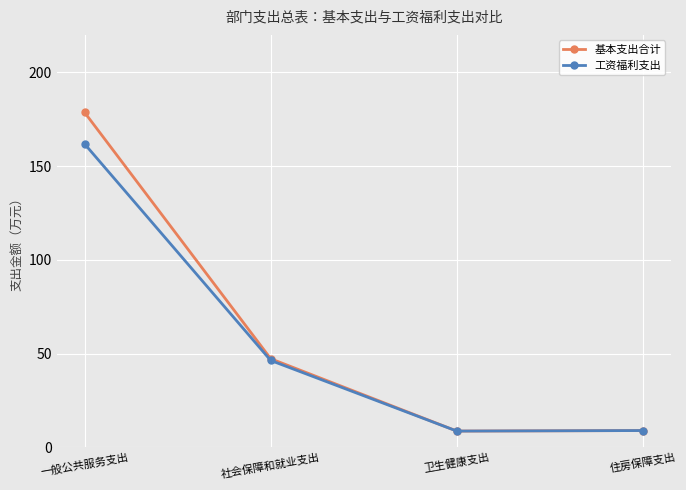

True or false: 基本支出合计 has more than 0 points higher than both neighbors.

False